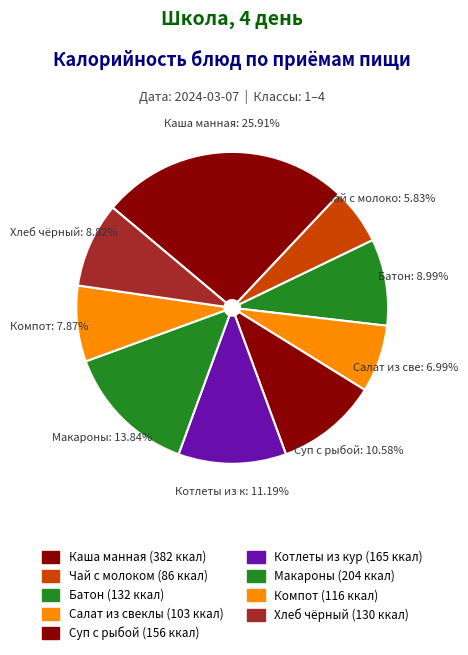

What is the smallest slice in the pie chart?

Чай с молоком